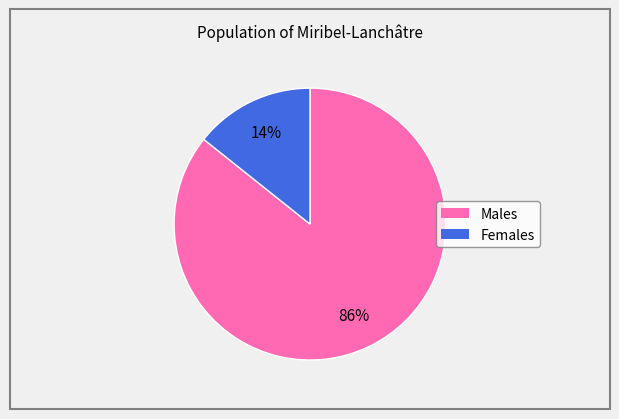

Which slice represents more than half of the pie?

Males